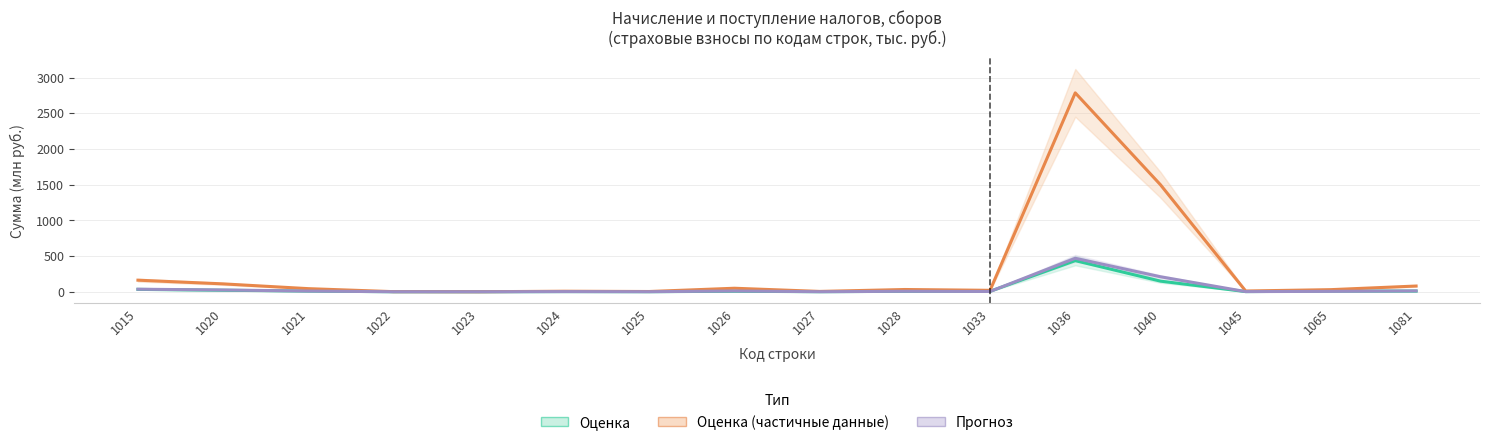

True or false: Страх.взносы соц (оценка) and Страх.взносы мед (частичные данные) intersect in this chart.

False